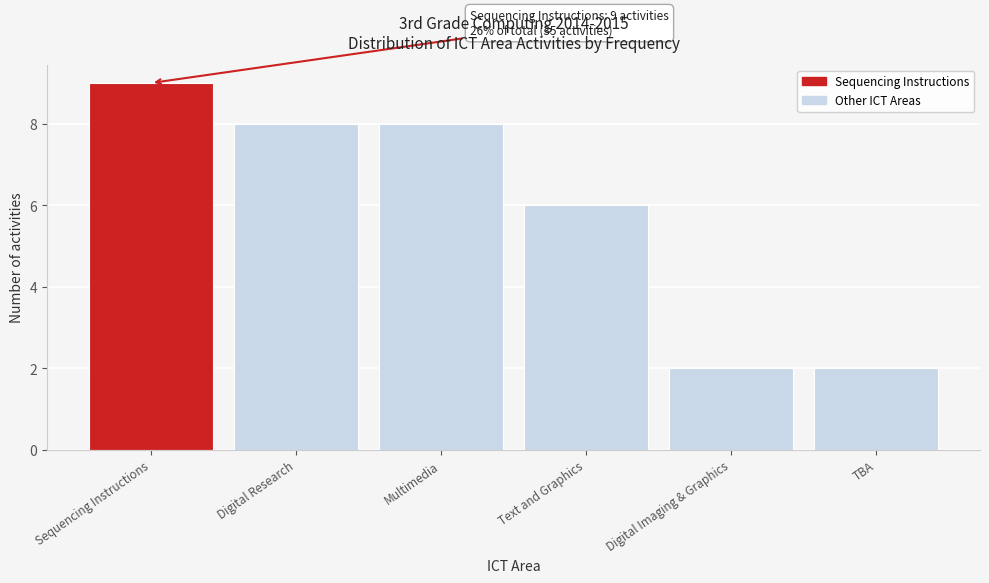

Reading right to left, what are all the values shown in this chart?

TBA=2	Digital Imaging & Graphics=2	Text and Graphics=6	Multimedia=8	Digital Research=8	Sequencing Instructions=9